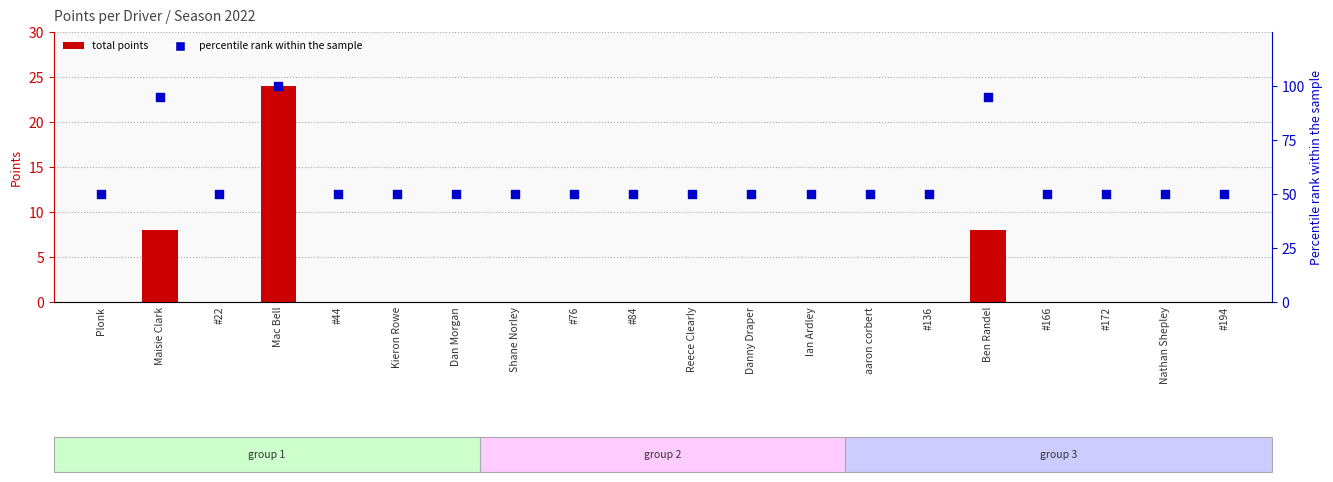

Which series contains the lowest Y value?

Total Points